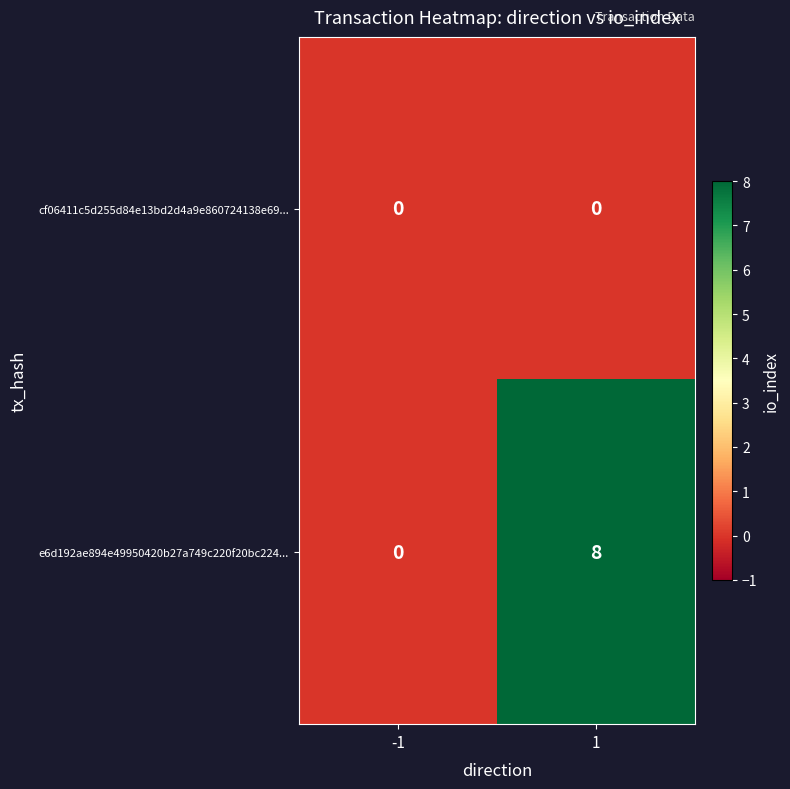

What is the sum of the e6d192ae894e49950420b27a749c220f20bc224... values at 1 and -1?

8